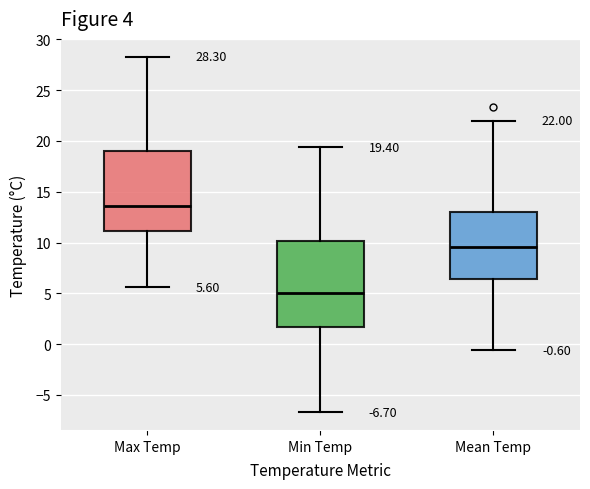

Which box's median line is the highest?

Max Temp